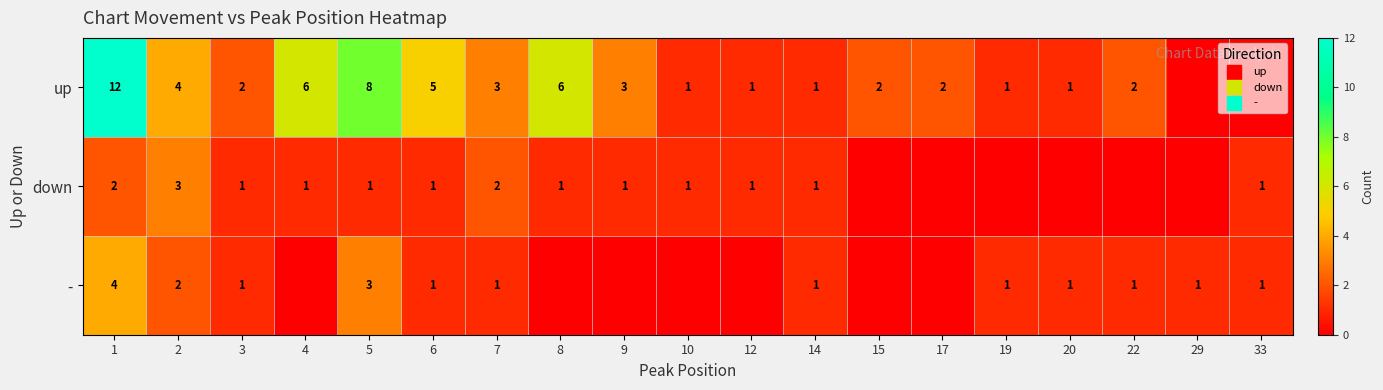

How many data points does each series have?

19